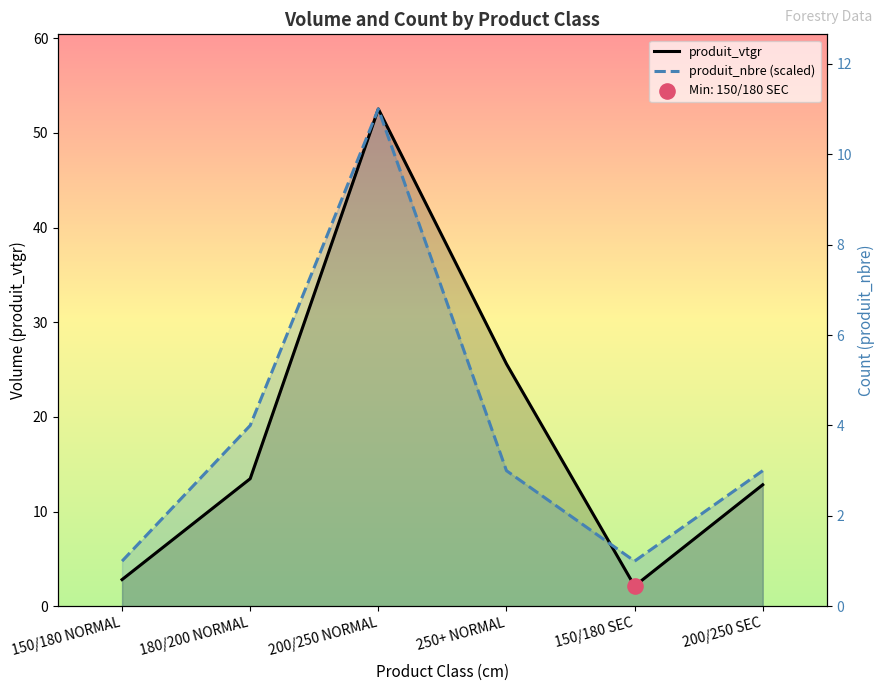

Which series reaches the minimum Y coordinate?

produit_vtgr